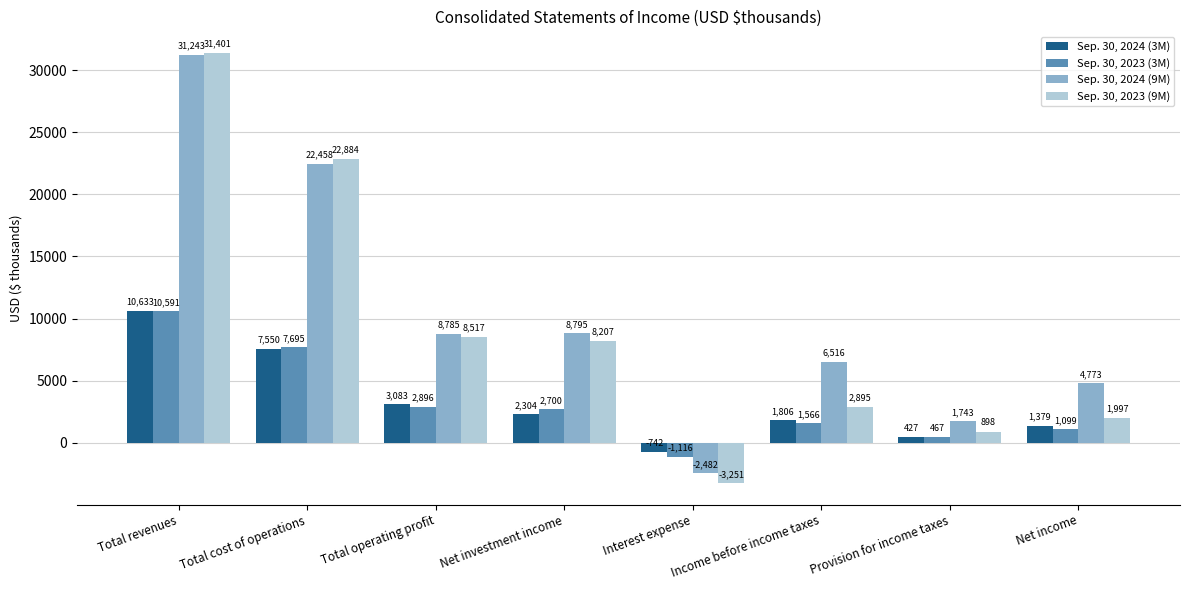

Where is Sep. 30, 2024 (3M) nearest to the value 4945?

Total operating profit